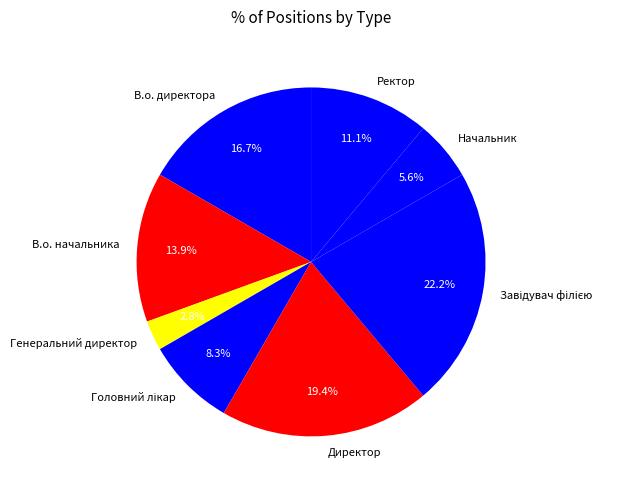

Does В.о. начальника represent more than half of the total?

No